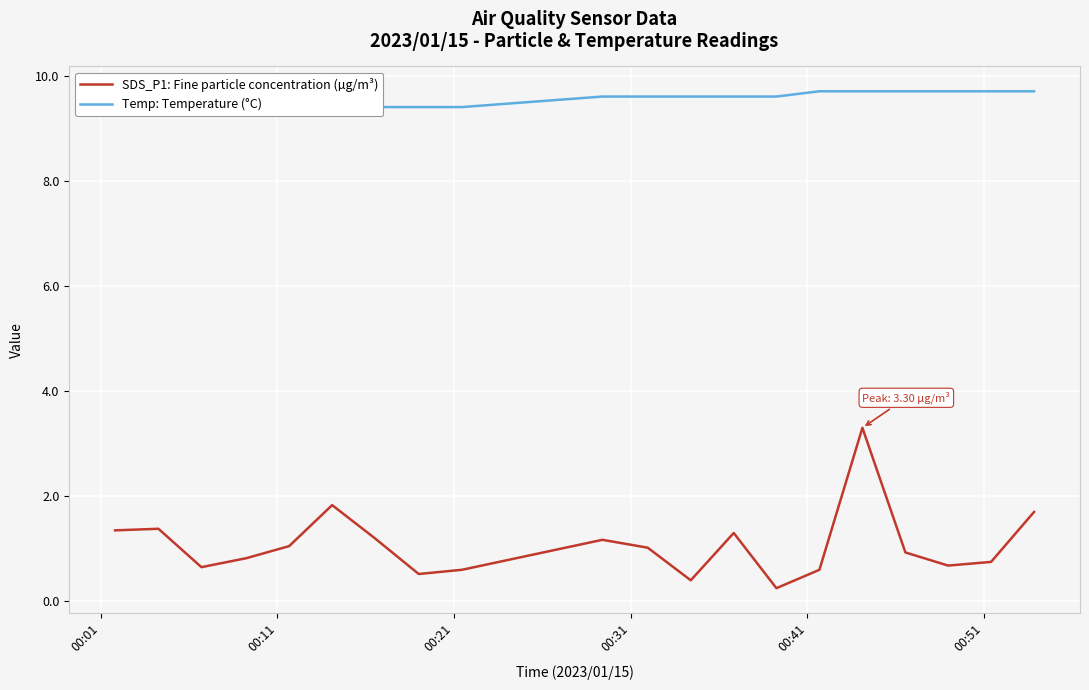

True or false: Temp: Temperature (°C) and SDS_P1: Fine particle concentration (µg/m³) intersect in this chart.

False